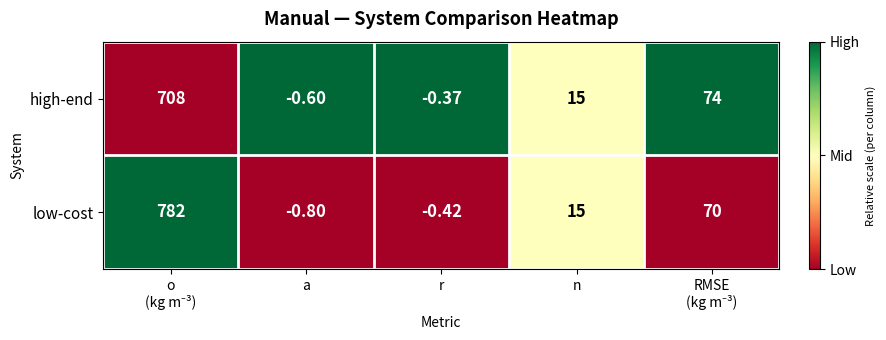

Which series has the widest spread of values?

low-cost